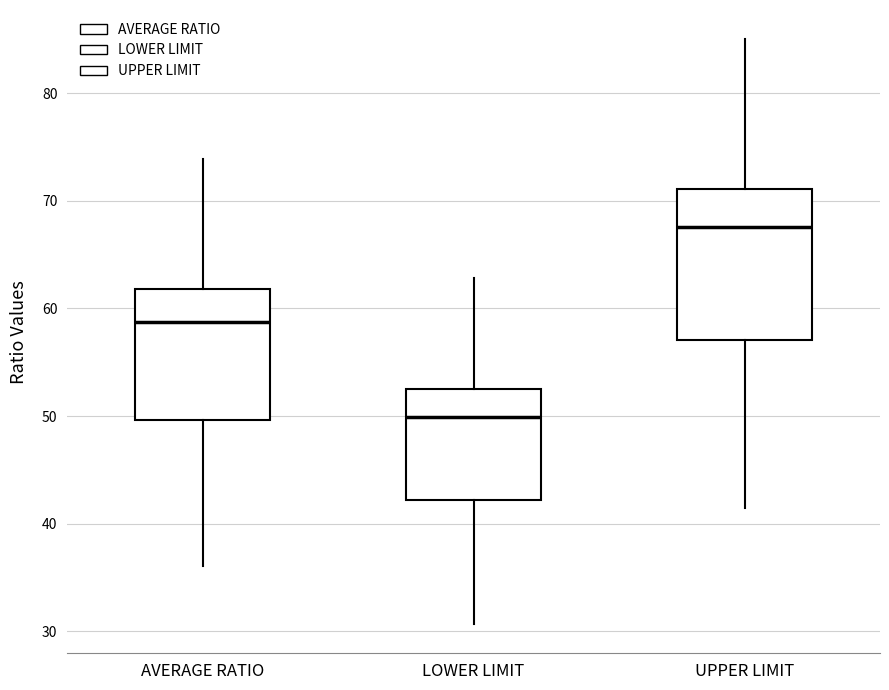

Which box has the highest median line?

UPPER LIMIT